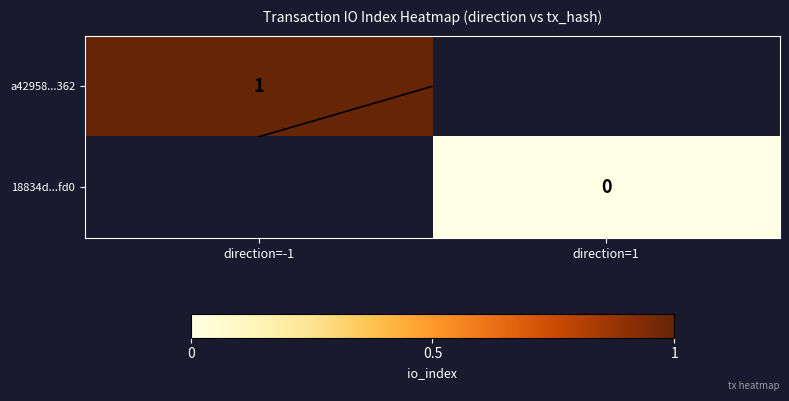

What is the maximum value for a42958...362?

1.0